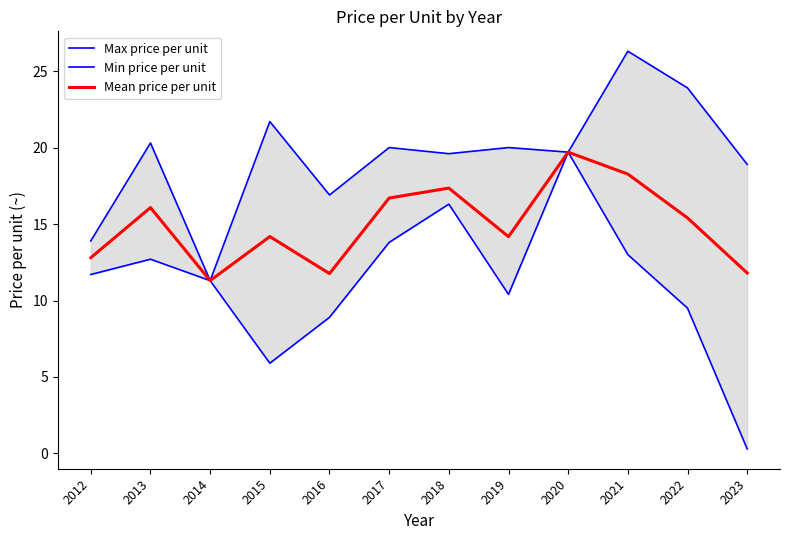

What is the difference between the maximum and minimum values in the Mean price per unit series?

8.4